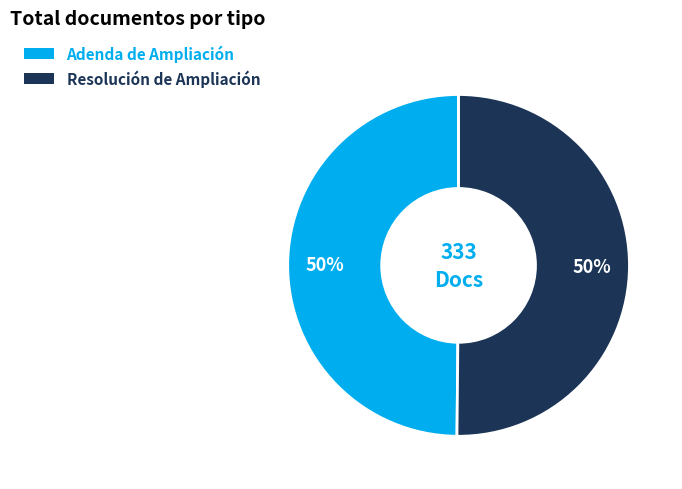

Is it true that Adenda de Ampliación is 40% of the pie?

False